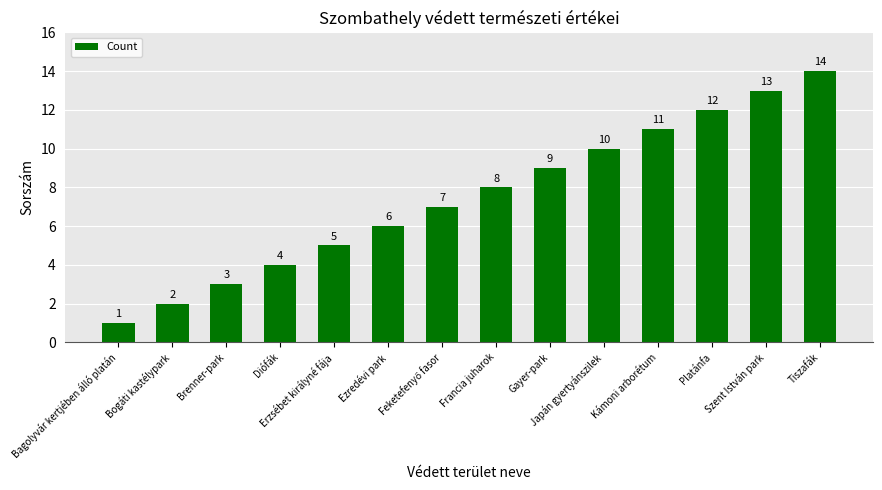

What is the difference between the second highest and minimum values?

12